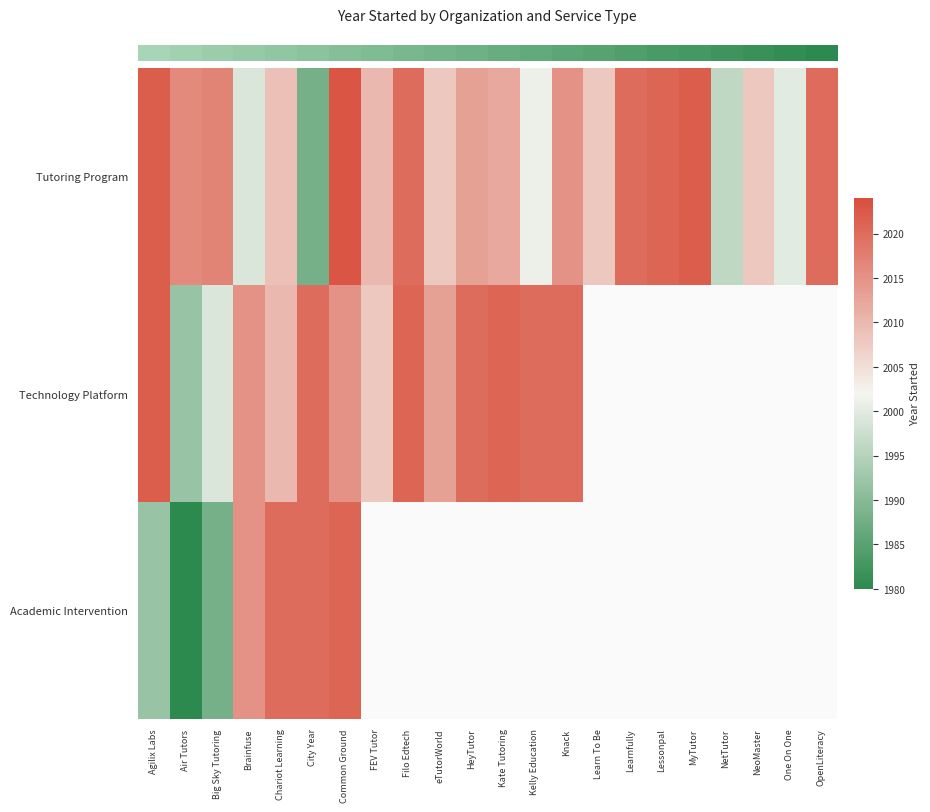

Count the number of categories in the chart.

22